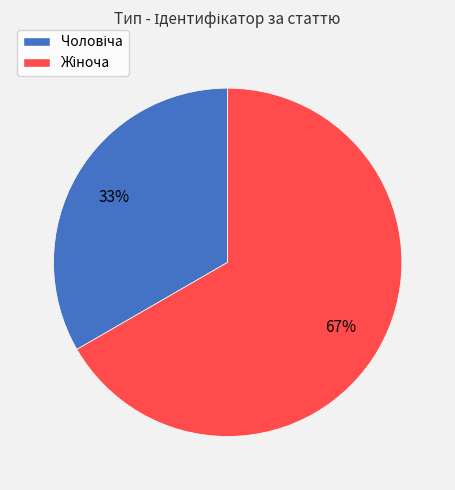

To the nearest percent, what is the average slice percentage?

50%